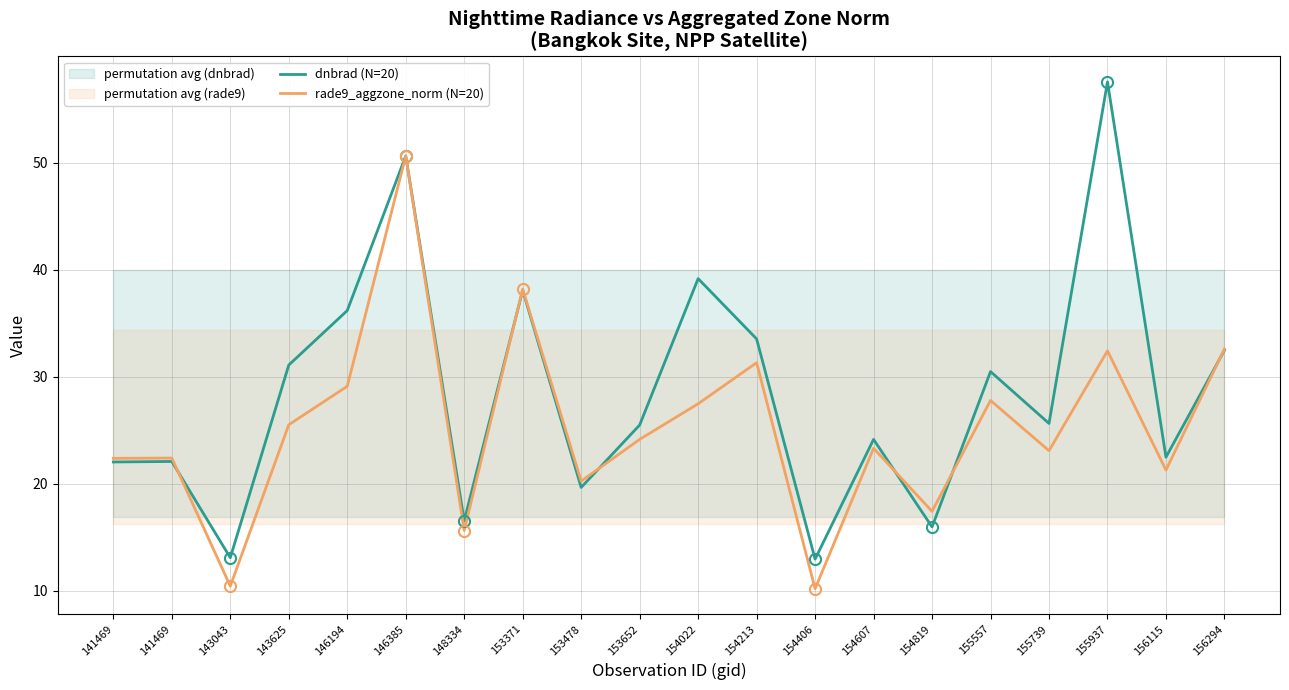

How many interior local valleys does the rade9_aggzone_norm (N=20) series have?

7